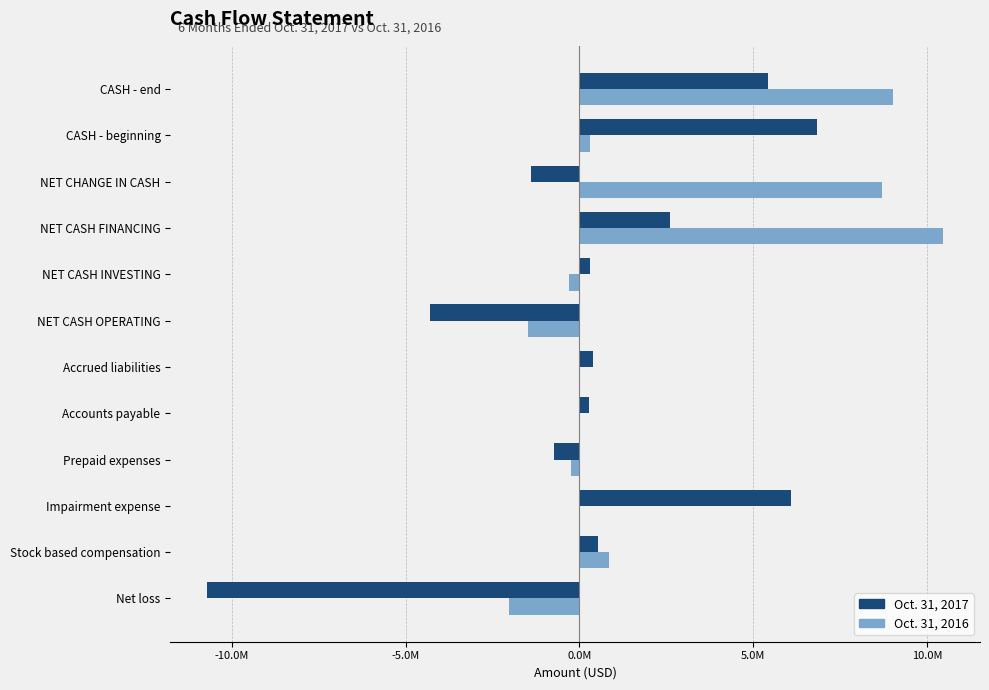

Which series has the largest range (max minus min)?

Oct. 31, 2017